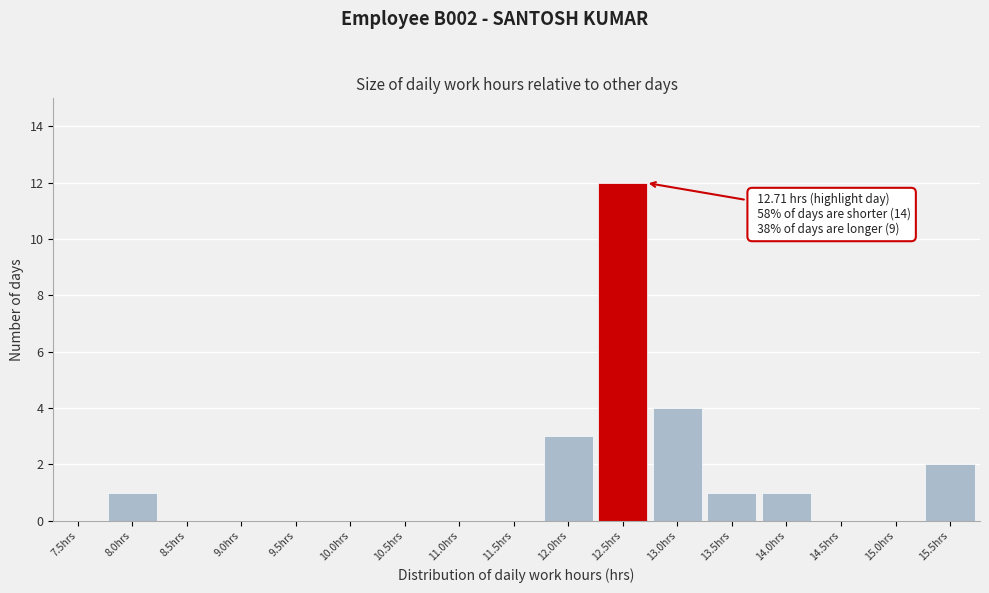

Reading right to left, transcribe all the data shown in this chart.

15.5hrs=2	15.0hrs=0	14.5hrs=0	14.0hrs=1	13.5hrs=1	13.0hrs=4	12.5hrs=12	12.0hrs=3	11.5hrs=0	11.0hrs=0	10.5hrs=0	10.0hrs=0	9.5hrs=0	9.0hrs=0	8.5hrs=0	8.0hrs=1	7.5hrs=0